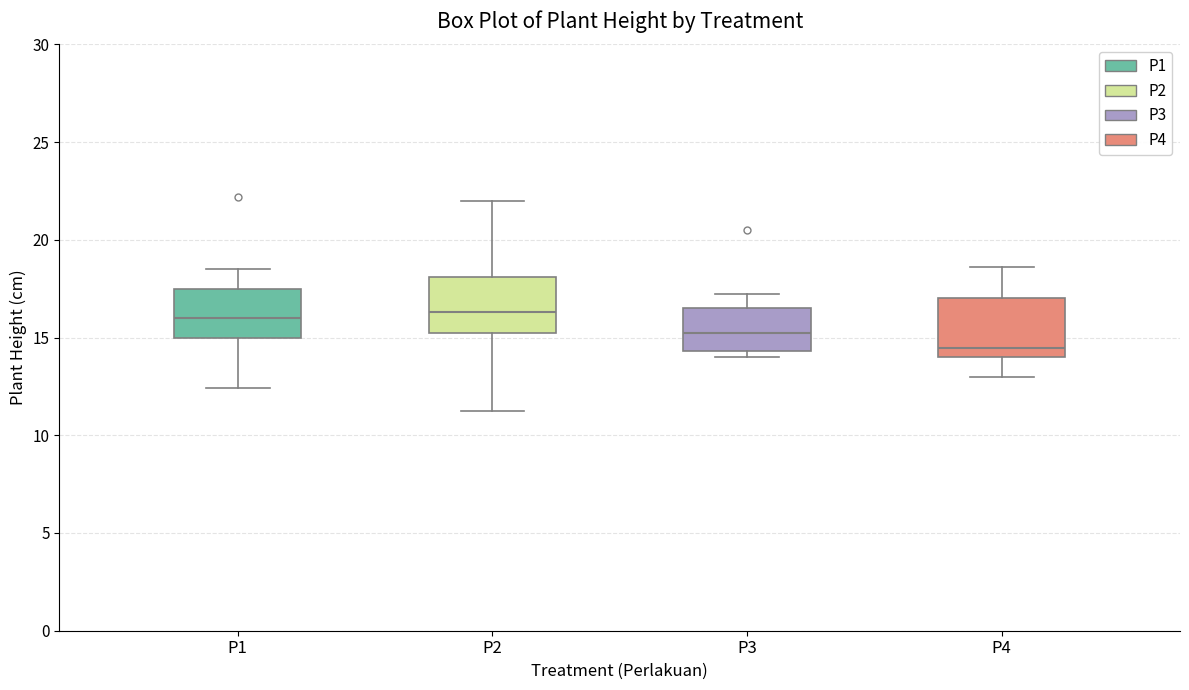

Reading left to right, transcribe this box plot: for each box, give where its median line is, the range the box spans, and where its two whiskers end, as read against the y-axis. The values are not printed on the chart, so give them approximately, as read against the axis.

P1: median 16.0, box 15.0 to 17.5, whiskers 12.5 to 18.5
P2: median 16.5, box 15.5 to 18.0, whiskers 11.5 to 22.0
P3: median 15.5, box 14.5 to 16.5, whiskers 14.0 to 17.5
P4: median 14.5, box 14.0 to 17.0, whiskers 13.0 to 18.5